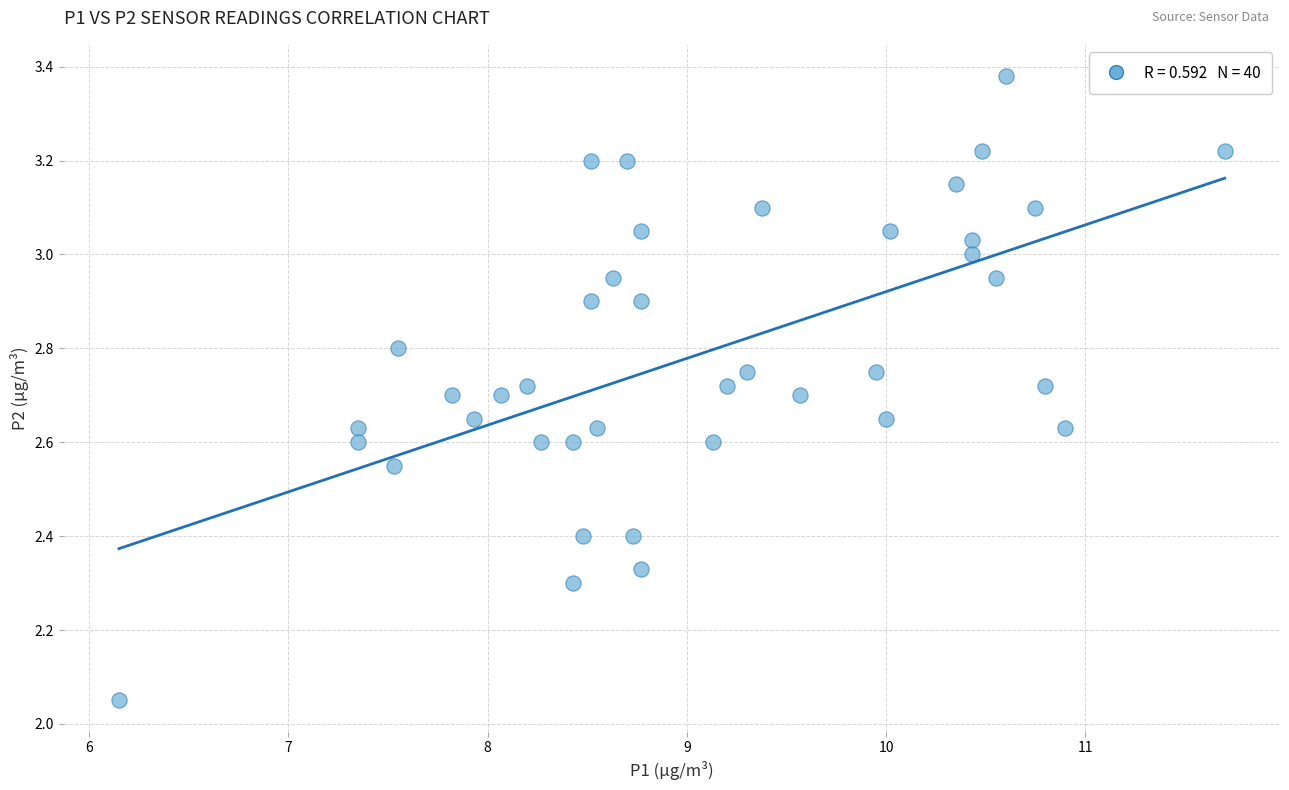

What is the range of Y values (max minus min)?

1.3